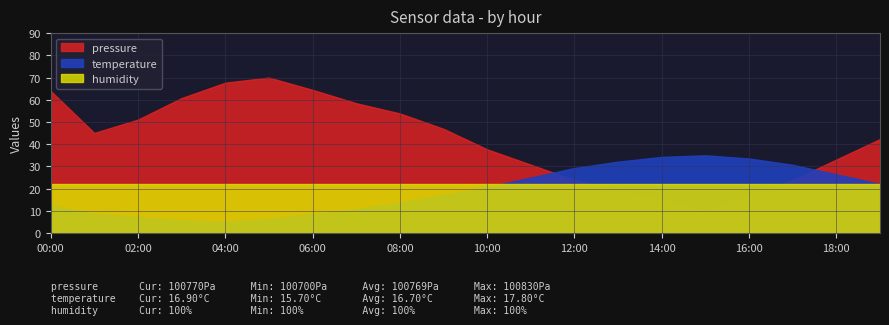

How many lines are shown in the chart?

3